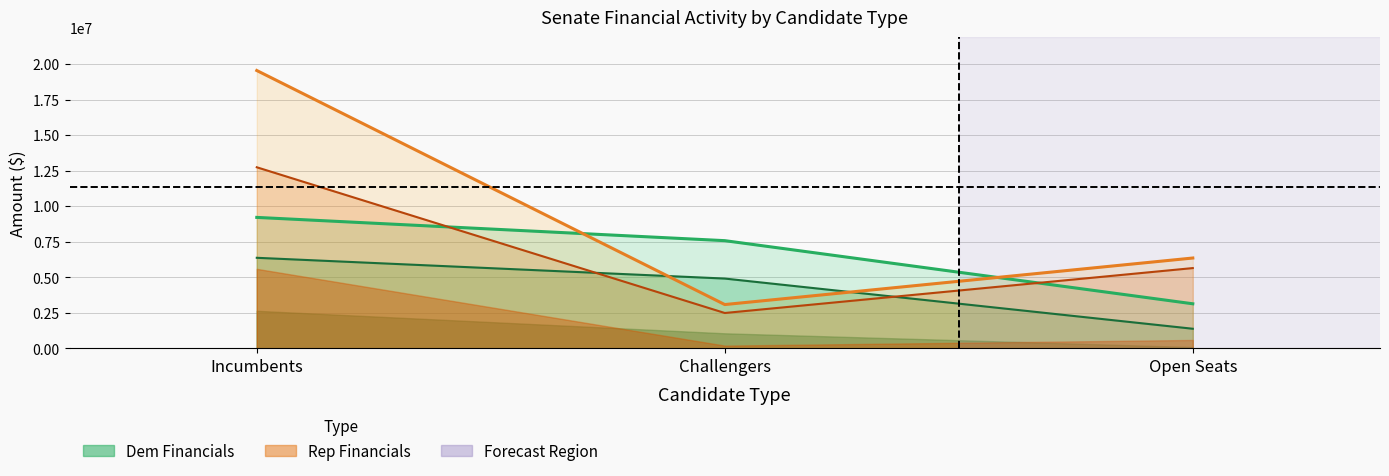

Reading right to left, what are all the values shown in this chart?

Dem Receipts: Open Seats=3141738	Challengers=7580616	Incumbents=9216622
Dem Contrib Individuals: Open Seats=1386171	Challengers=4915746	Incumbents=6375976
Rep Receipts: Open Seats=6360324	Challengers=3087434	Incumbents=19545685
Rep Contrib Individuals: Open Seats=5652421	Challengers=2494470	Incumbents=12741491